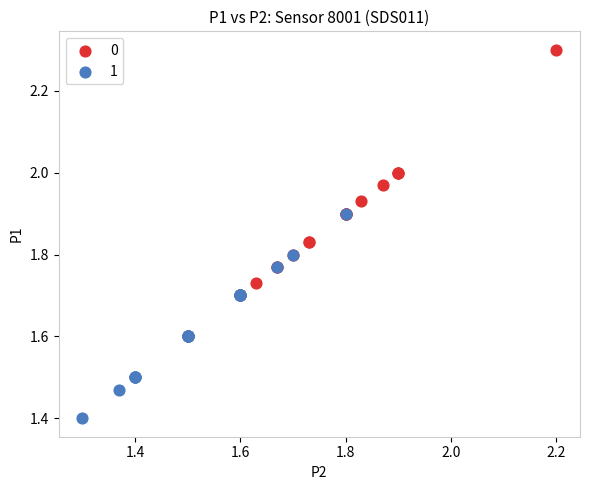

Which series reaches the maximum Y coordinate?

0